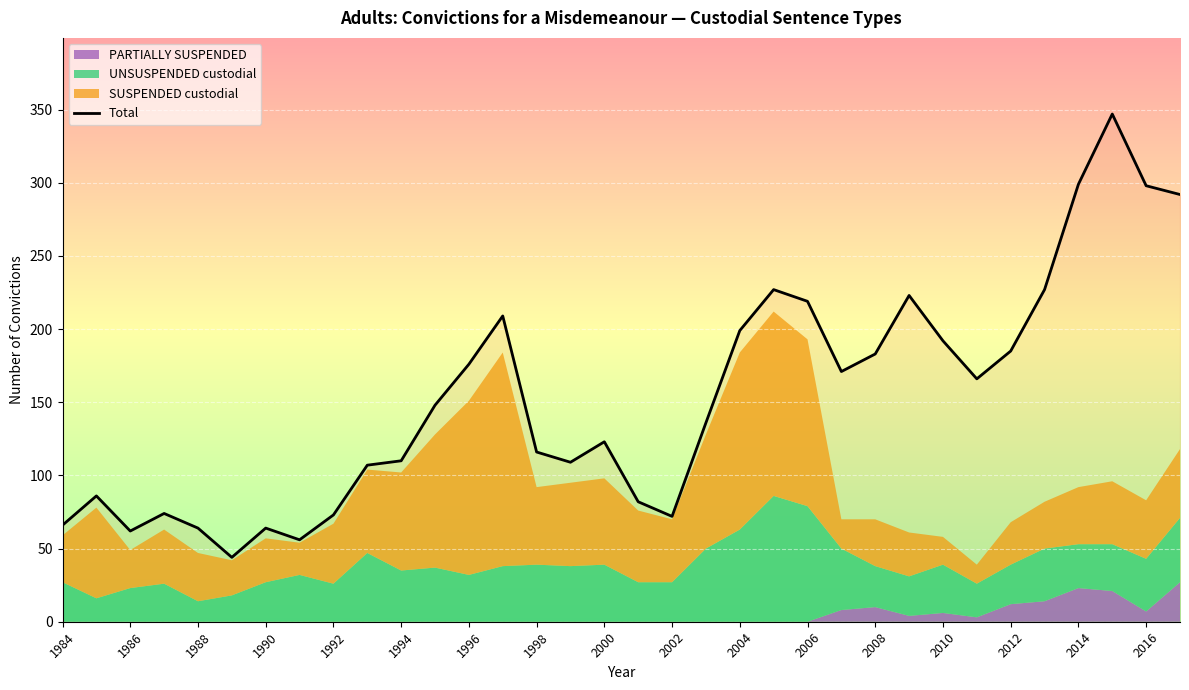

What is the minimum value for Total?

44